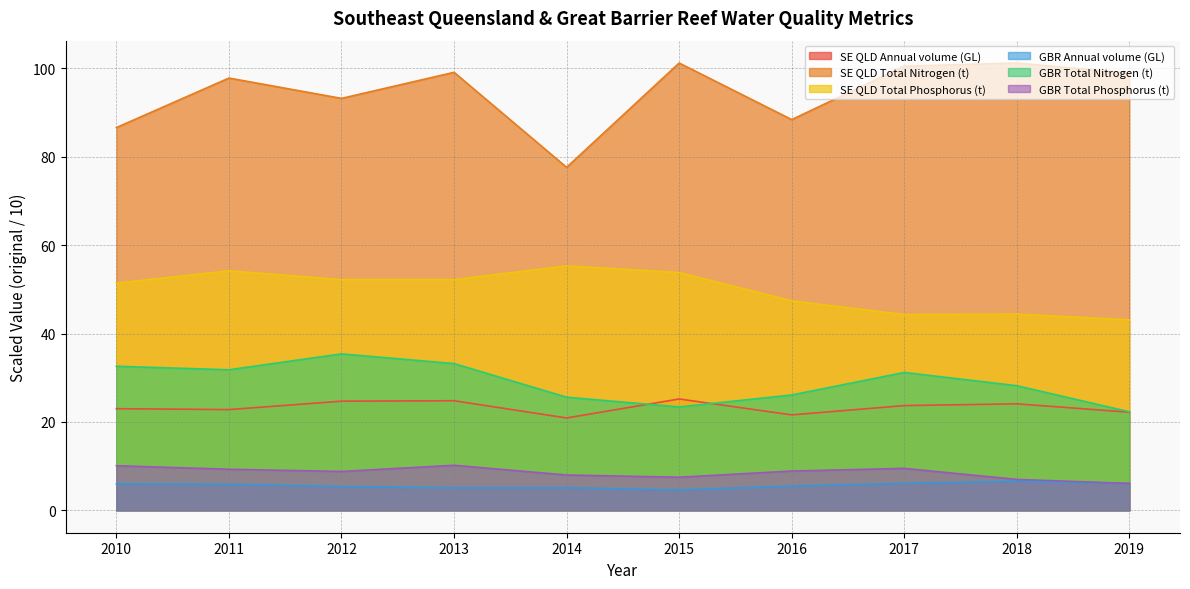

What is the greatest value displayed?

101.2